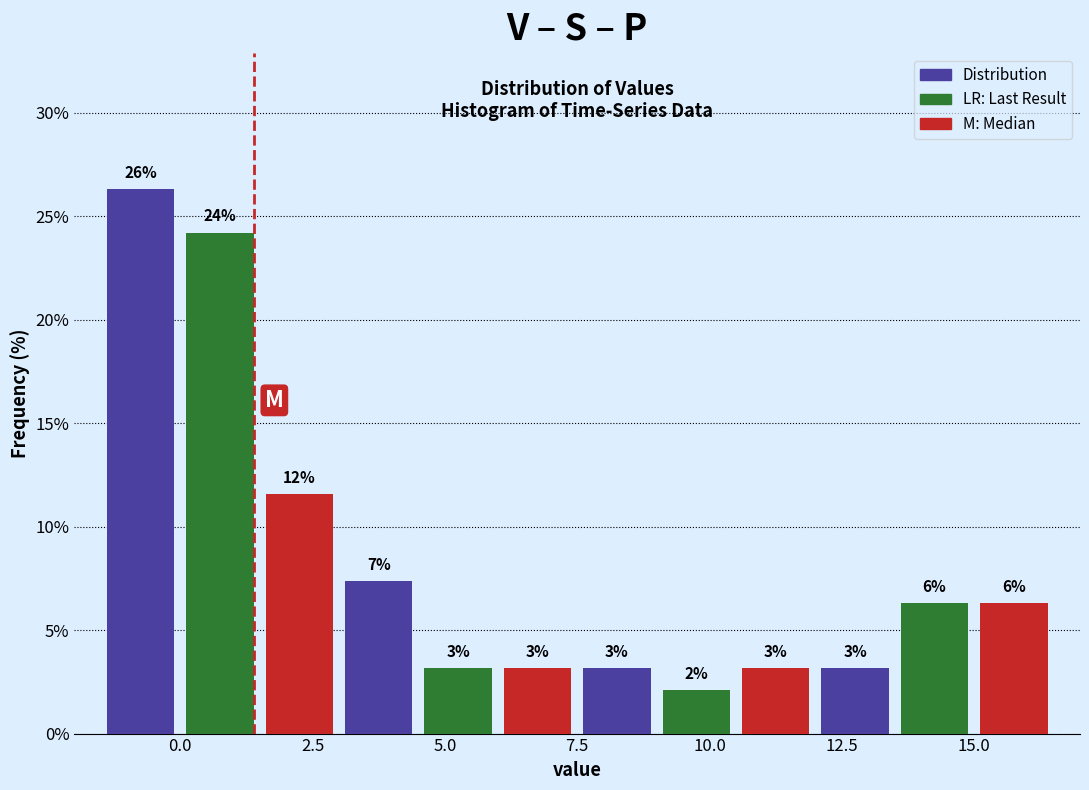

Read against the x-axis, roughly where is the centre of the tallest bar?

-0.5